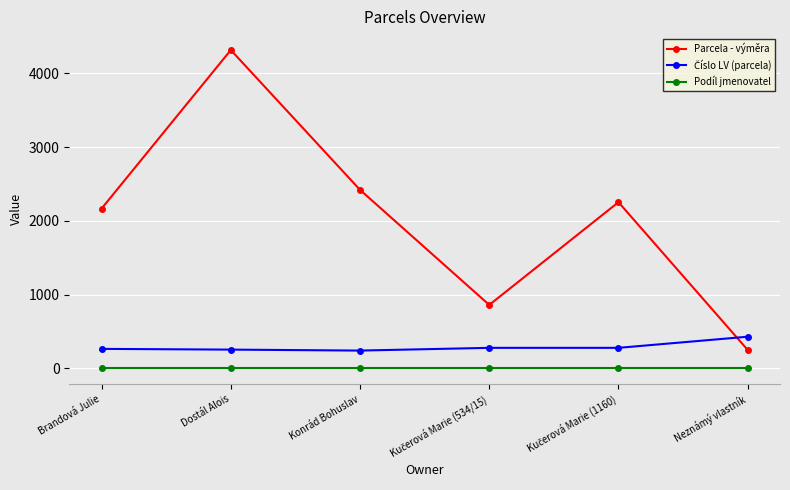

What is the label of the 1st point from the left?

Brandová Julie